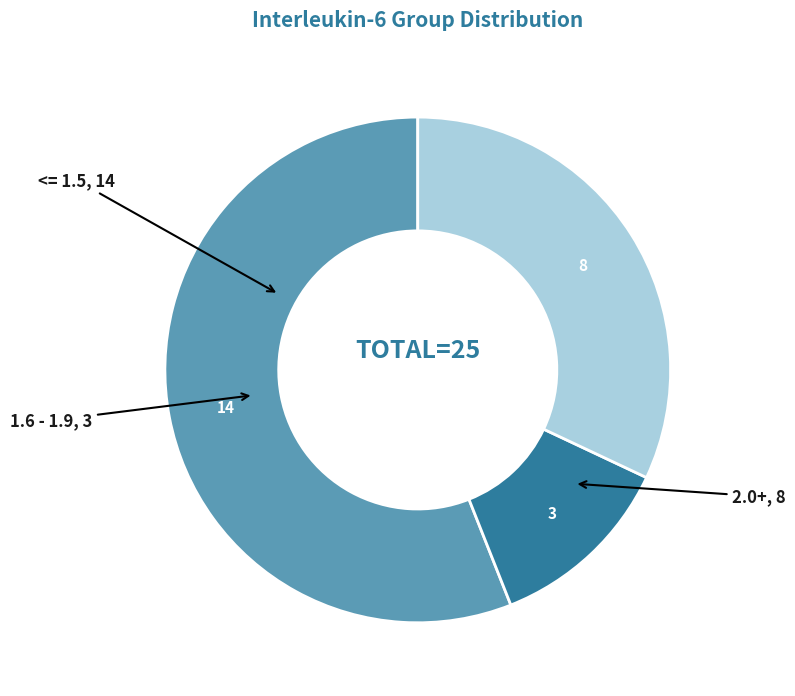

Does any single category account for the majority?

Yes